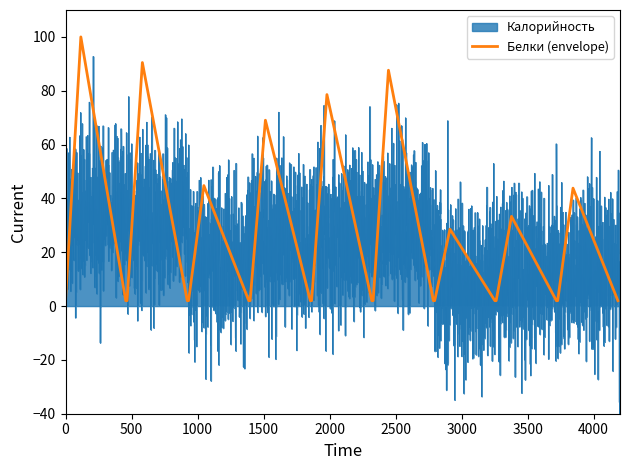

What is the highest value of the Белки (envelope) series?

100.0